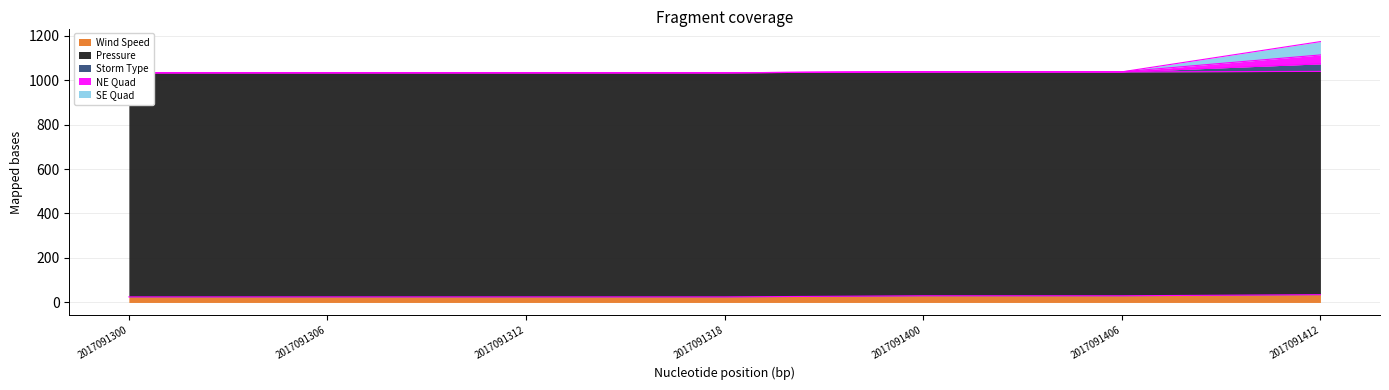

What is the average value of the Wind Speed series?

28